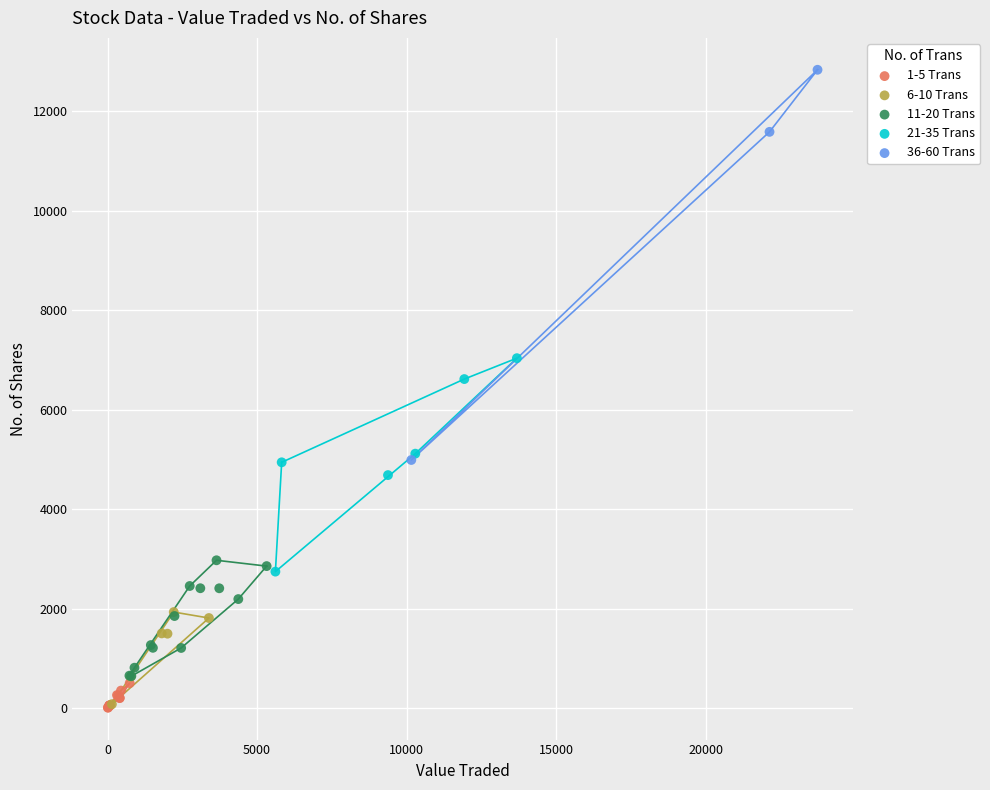

Which series contains the highest Y value?

36-60 Trans